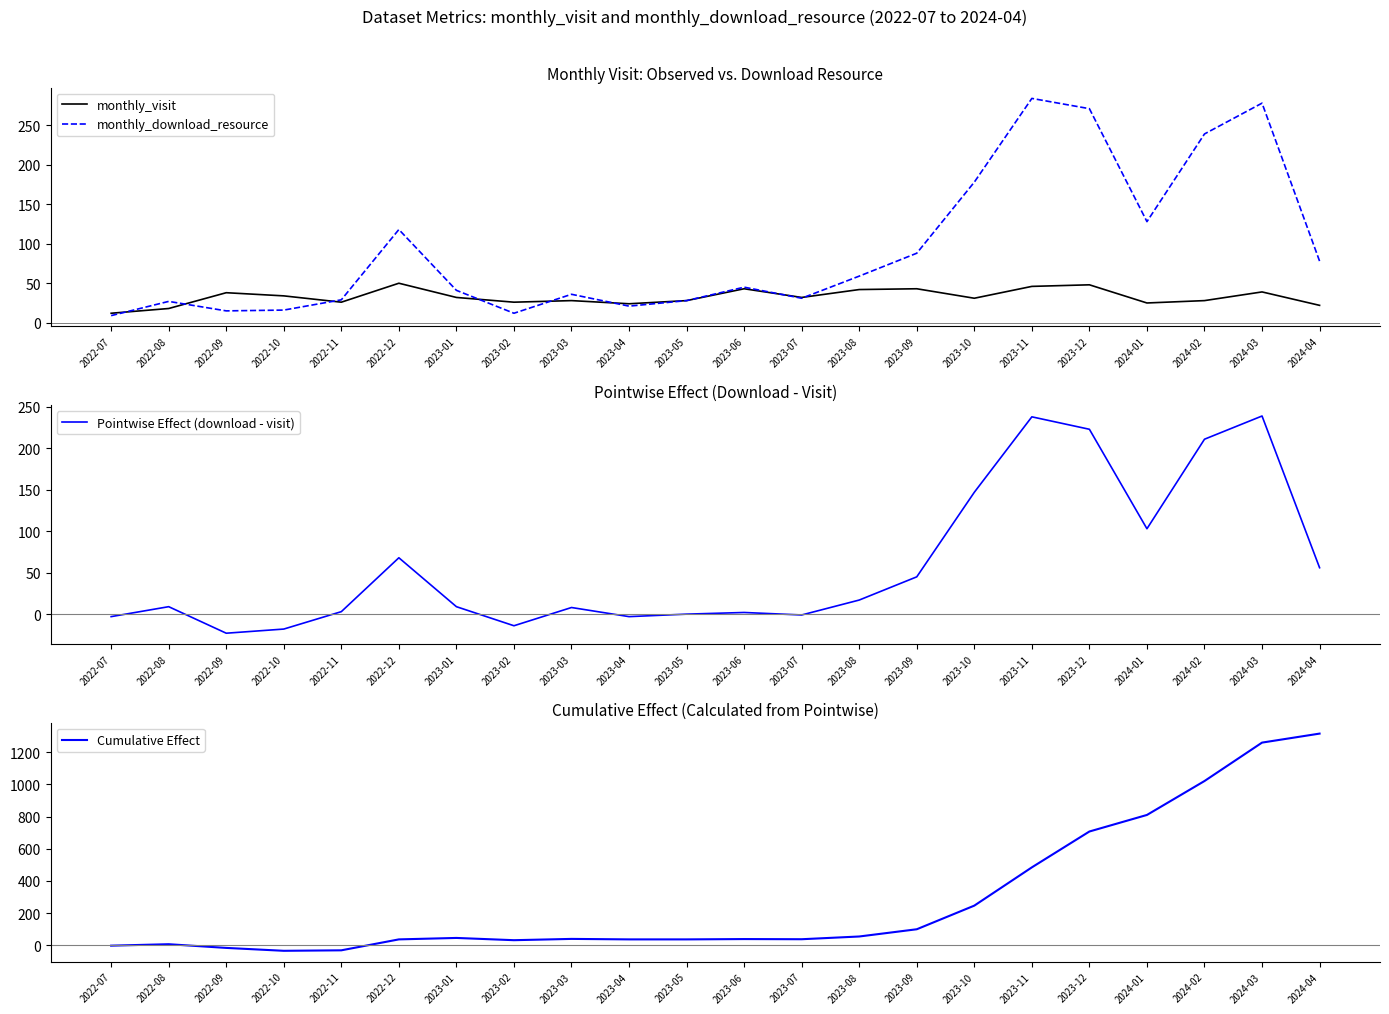

How many data points in Pointwise Effect (download - visit) are less than 9?

10